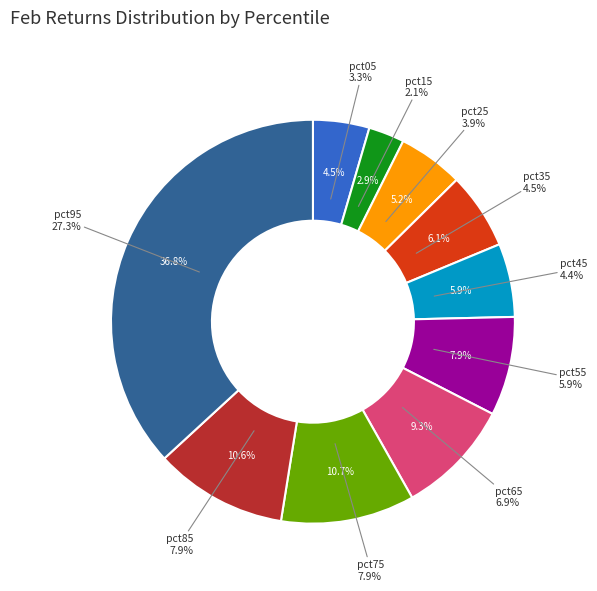

The pct15 slice represents 12% of the pie. True or false?

False